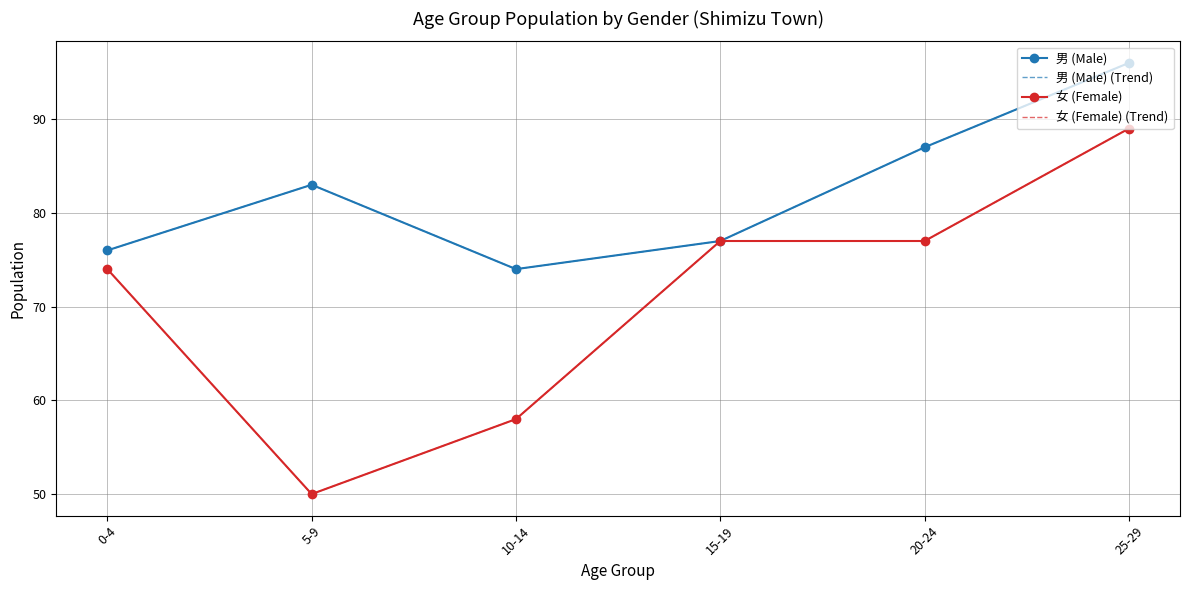

What is the sum of the 男 (Male) values at 0-4 and 20-24?

163